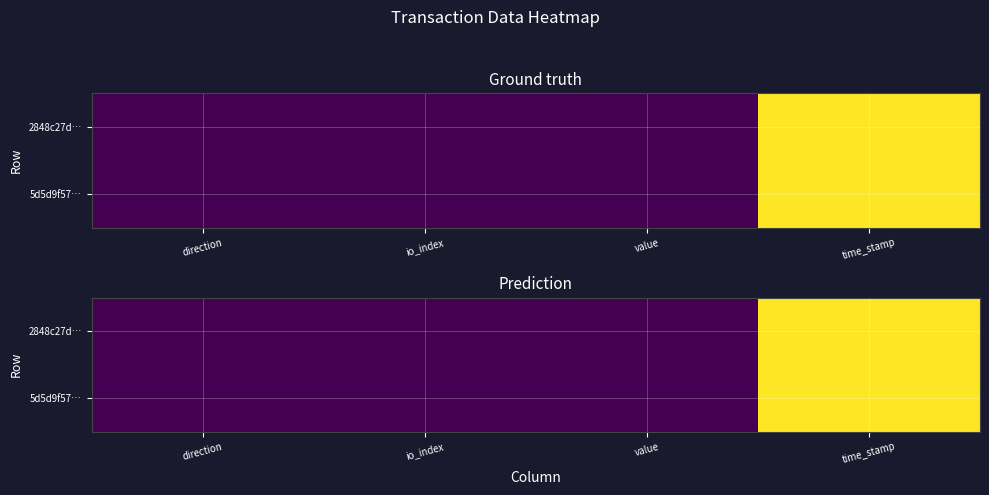

The value of 5d5d9f57… at time_stamp is 1.0. True or false?

True